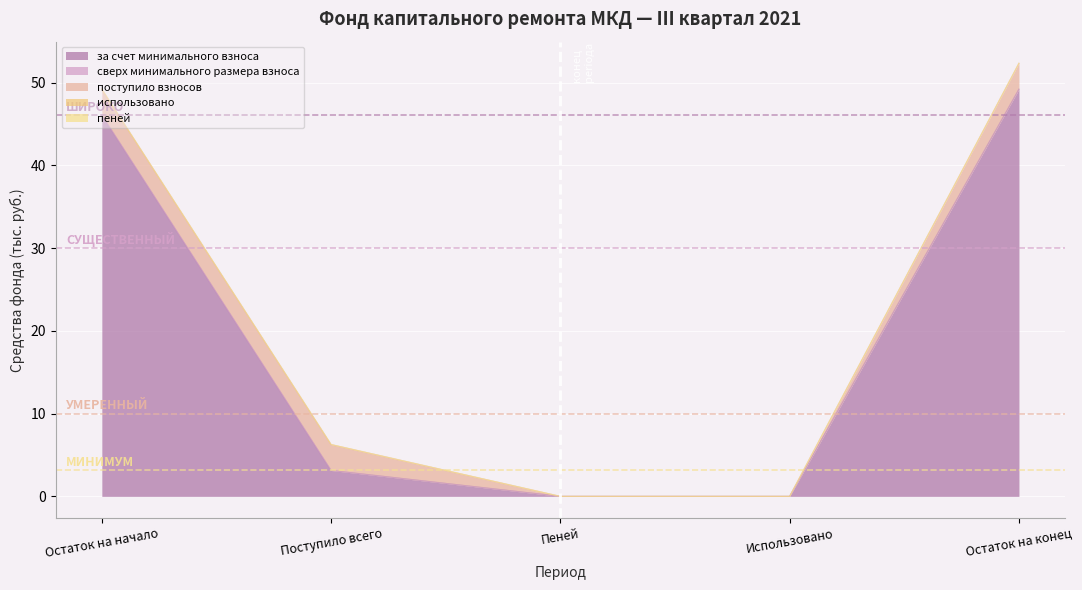

What are all the series names shown in the legend?

за счет минимального взноса, сверх минимального размера взноса, поступило взносов, использовано, пеней